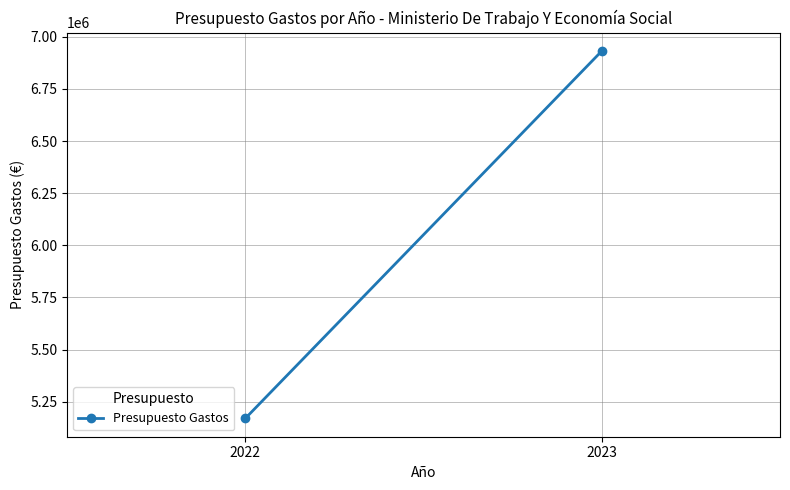

How many categories are shown in the chart?

2